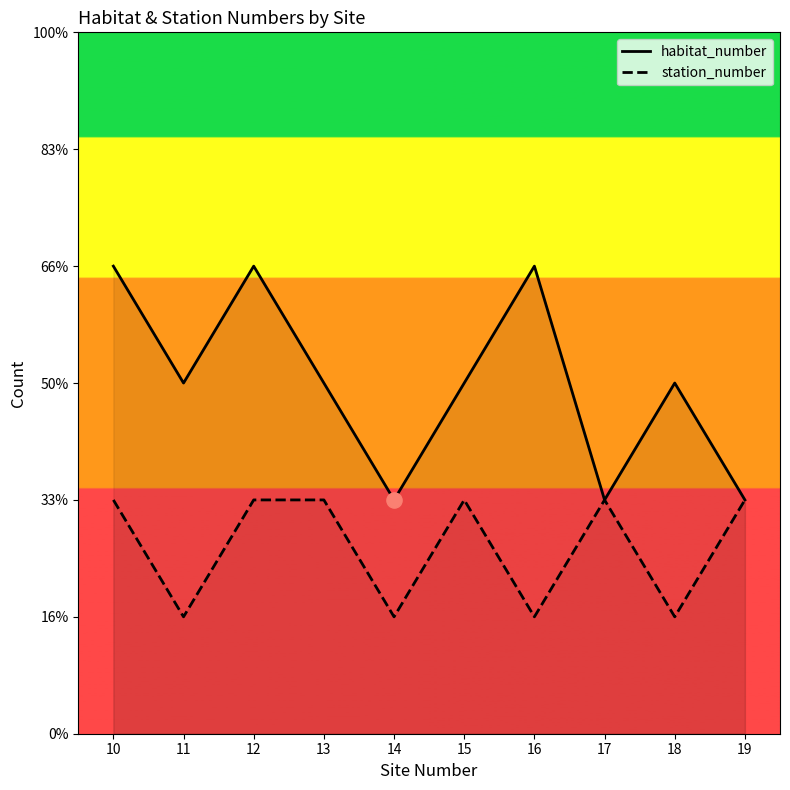

Is the value of habitat_number at 13 greater than the value of station_number at 11?

Yes